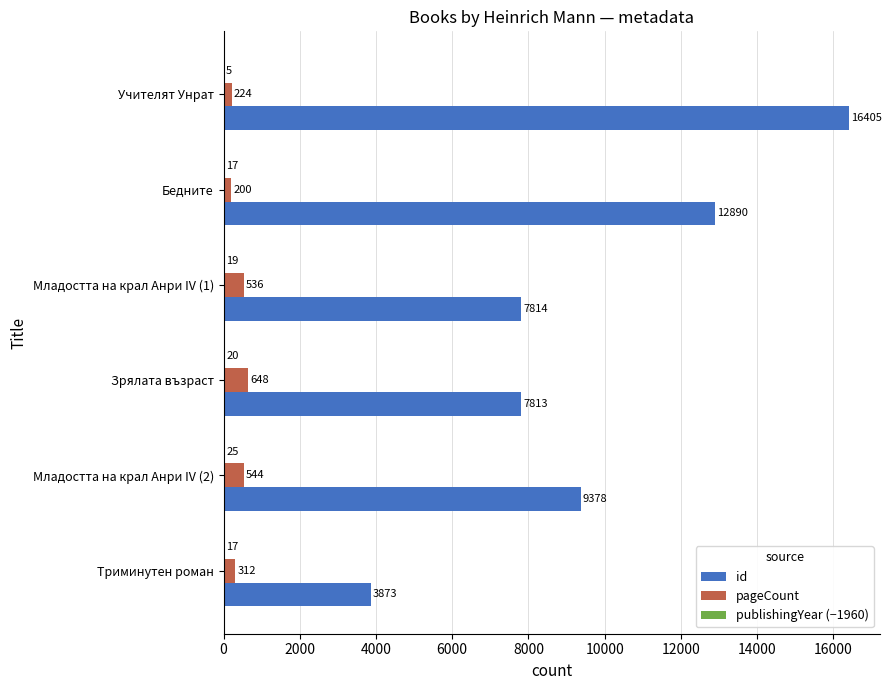

Is it true that id equals 7814 at Младостта на крал Анри IV (1)?

True